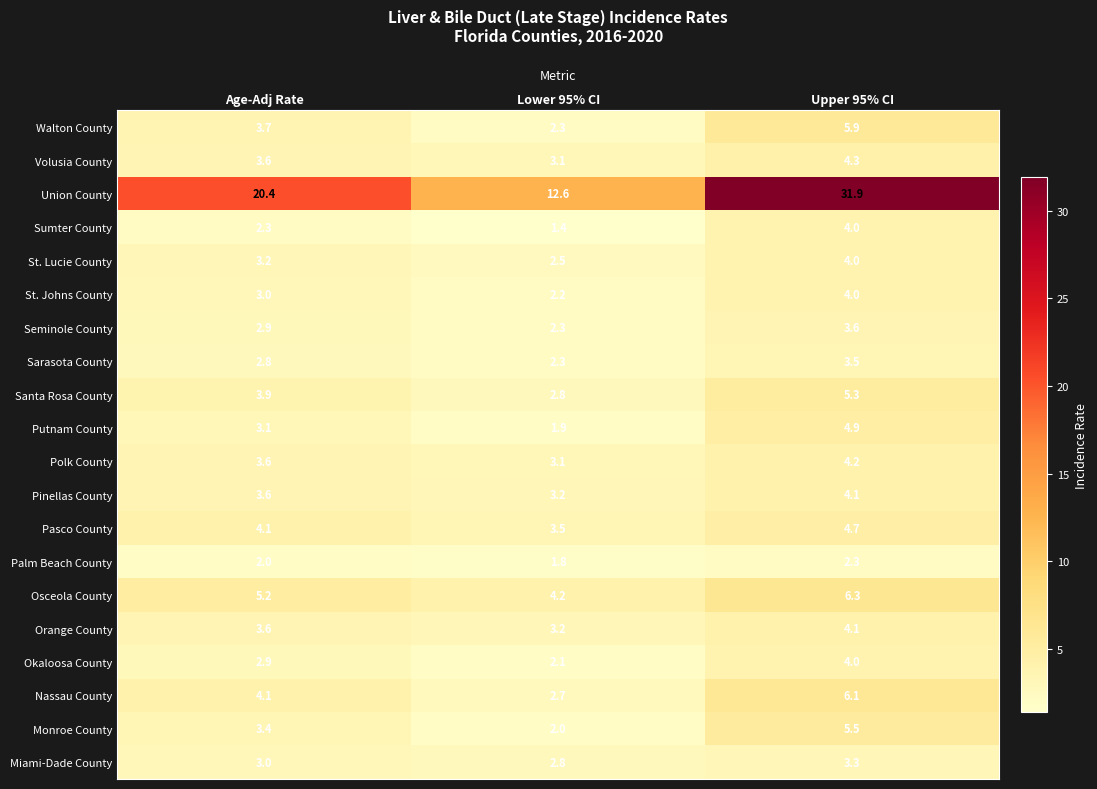

The value of Okaloosa County at Lower 95% CI is 2.1. True or false?

True